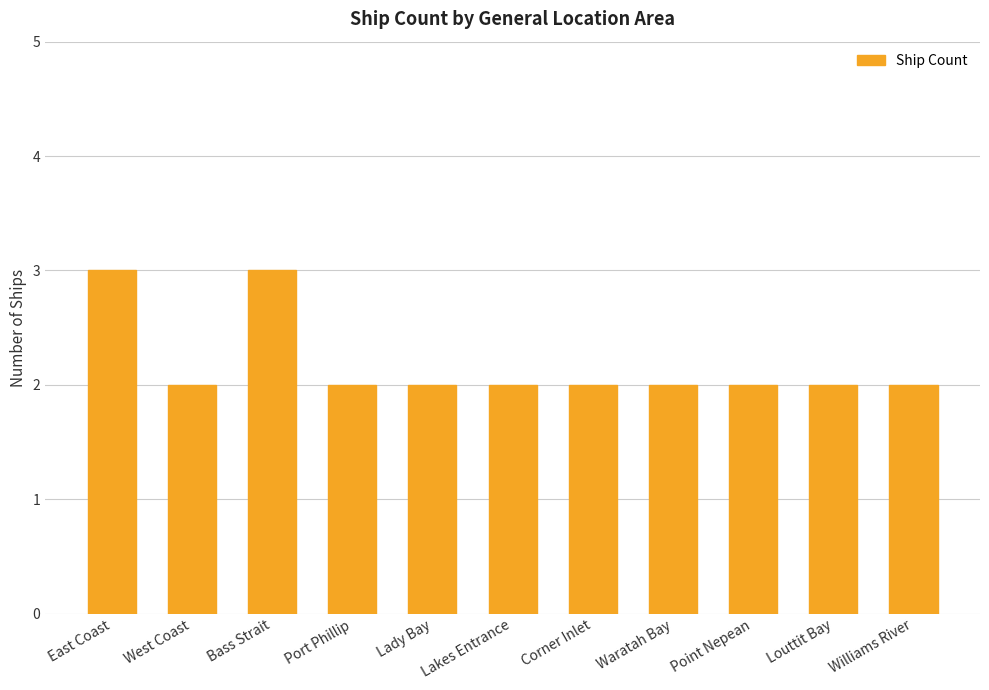

Reading left to right, extract all data points from this chart.

East Coast=3	West Coast=2	Bass Strait=3	Port Phillip=2	Lady Bay=2	Lakes Entrance=2	Corner Inlet=2	Waratah Bay=2	Point Nepean=2	Louttit Bay=2	Williams River=2